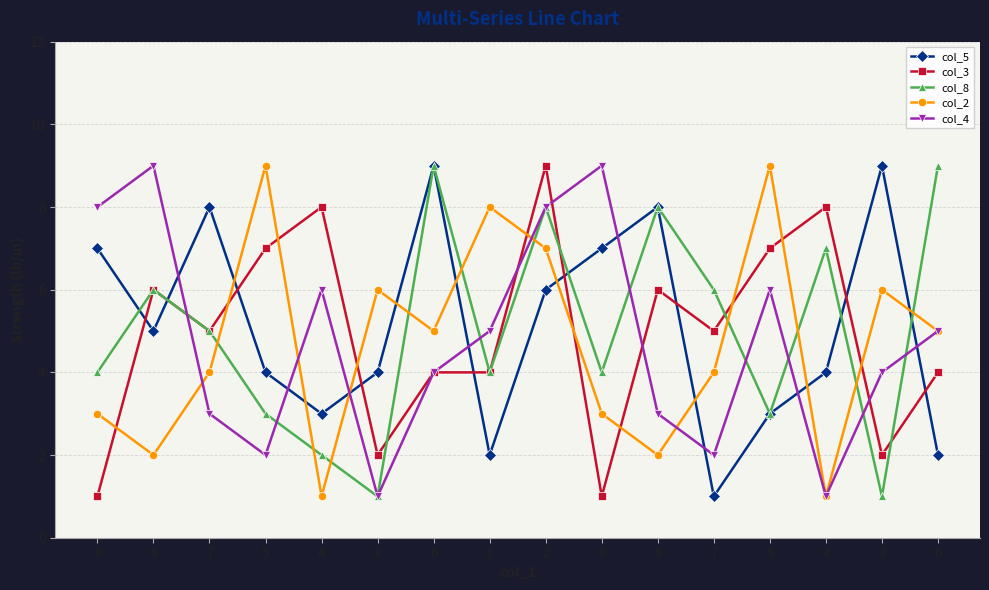

Reading right to left, extract all data points from this chart.

col_5: 2	9	4	3	1	8	7	6	2	9	4	3	4	8	5	7
col_3: 4	2	8	7	5	6	1	9	4	4	2	8	7	5	6	1
col_8: 9	1	7	3	6	8	4	8	4	9	1	2	3	5	6	4
col_2: 5	6	1	9	4	2	3	7	8	5	6	1	9	4	2	3
col_4: 5	4	1	6	2	3	9	8	5	4	1	6	2	3	9	8